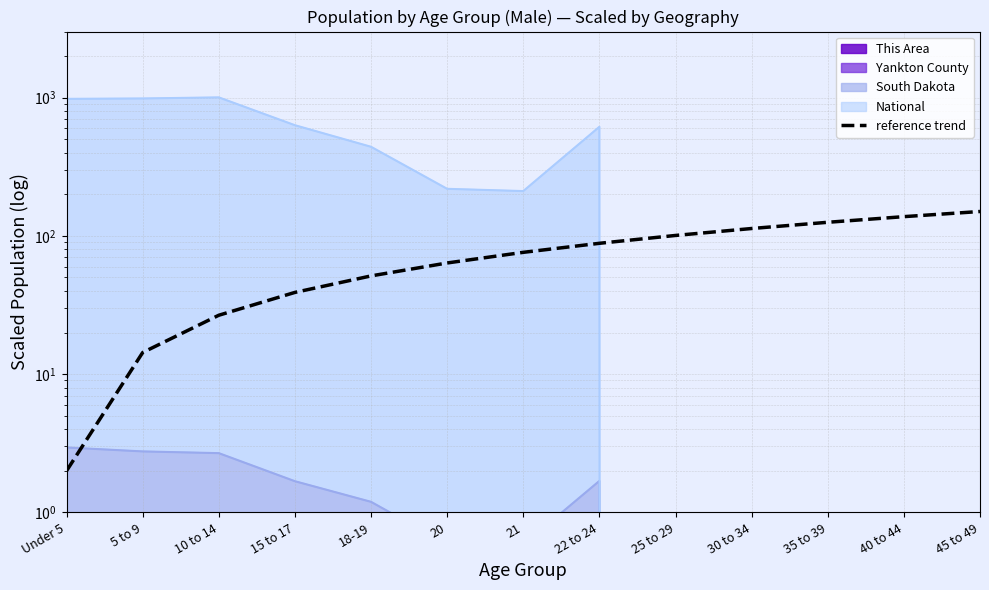

What is the difference between the maximum and second lowest values?

135.7